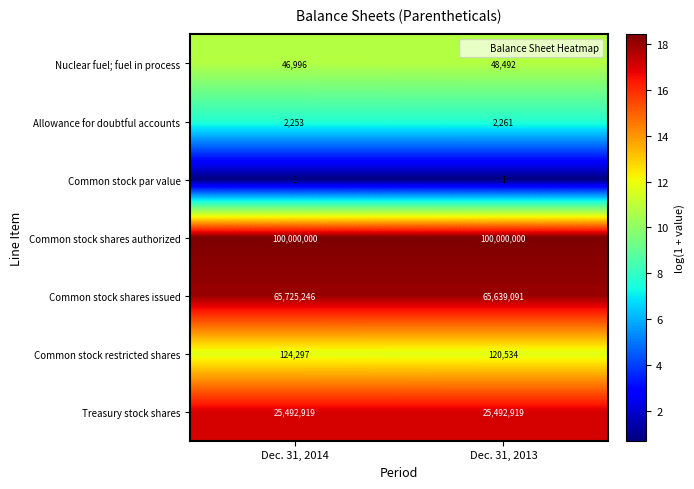

Which series has the largest total across all categories?

Common stock shares authorized